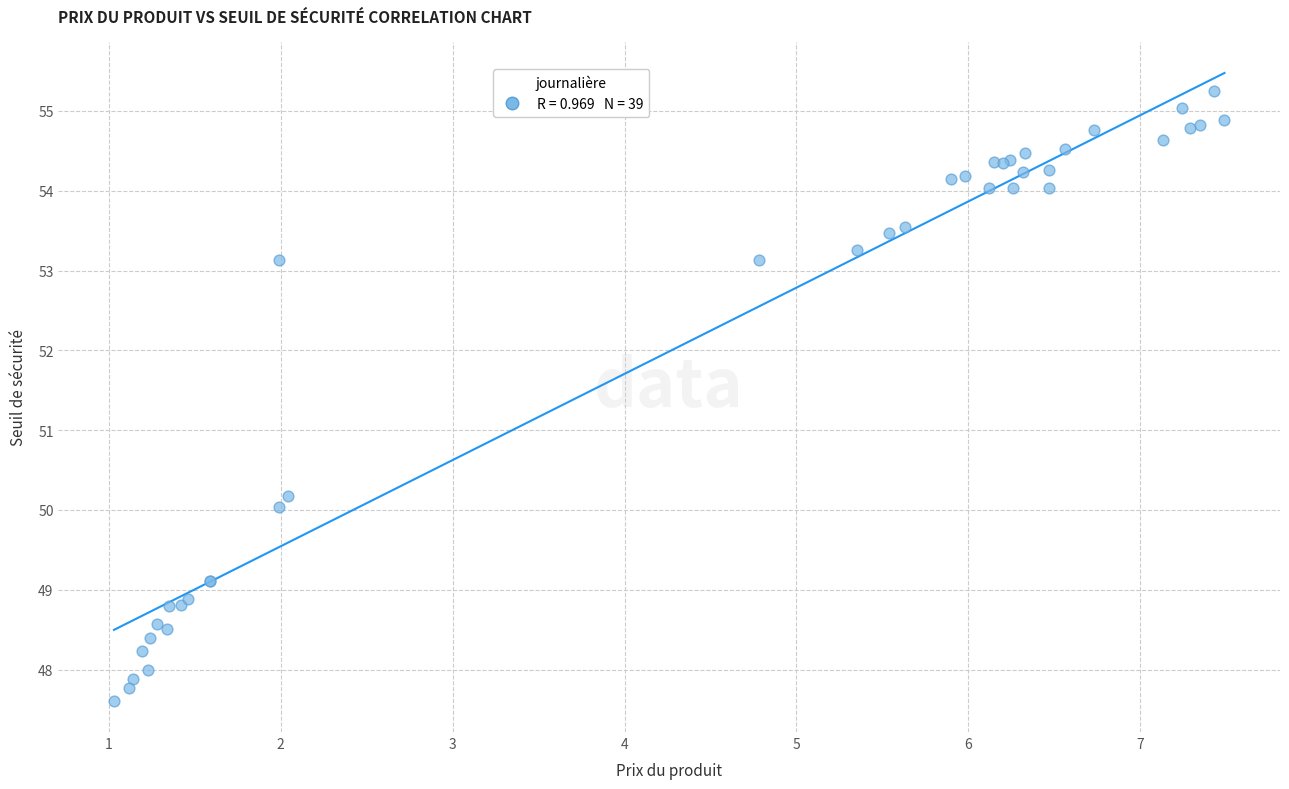

What Y value in the scatter plot is closest to 51?

50.2